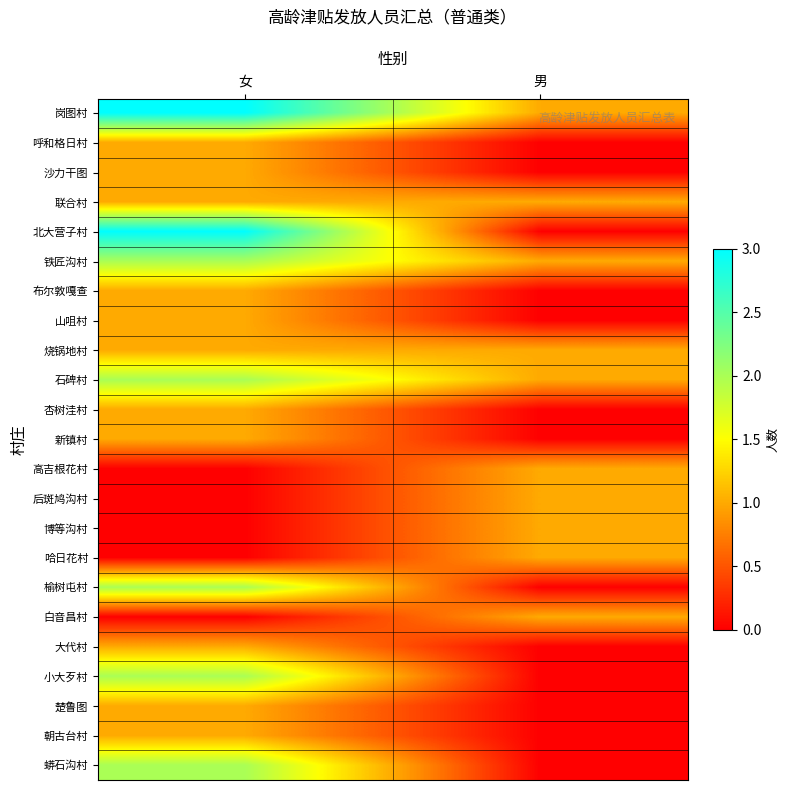

Which series has the largest total across all categories?

岗图村